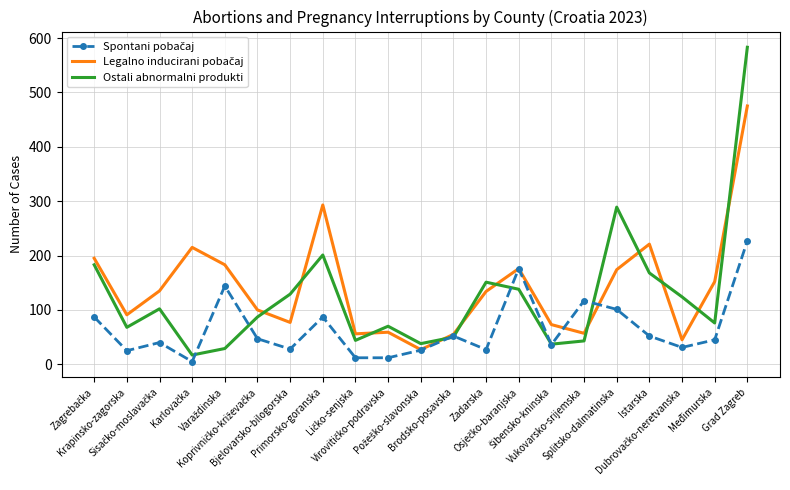

Which category has the highest value across all series?

Grad Zagreb